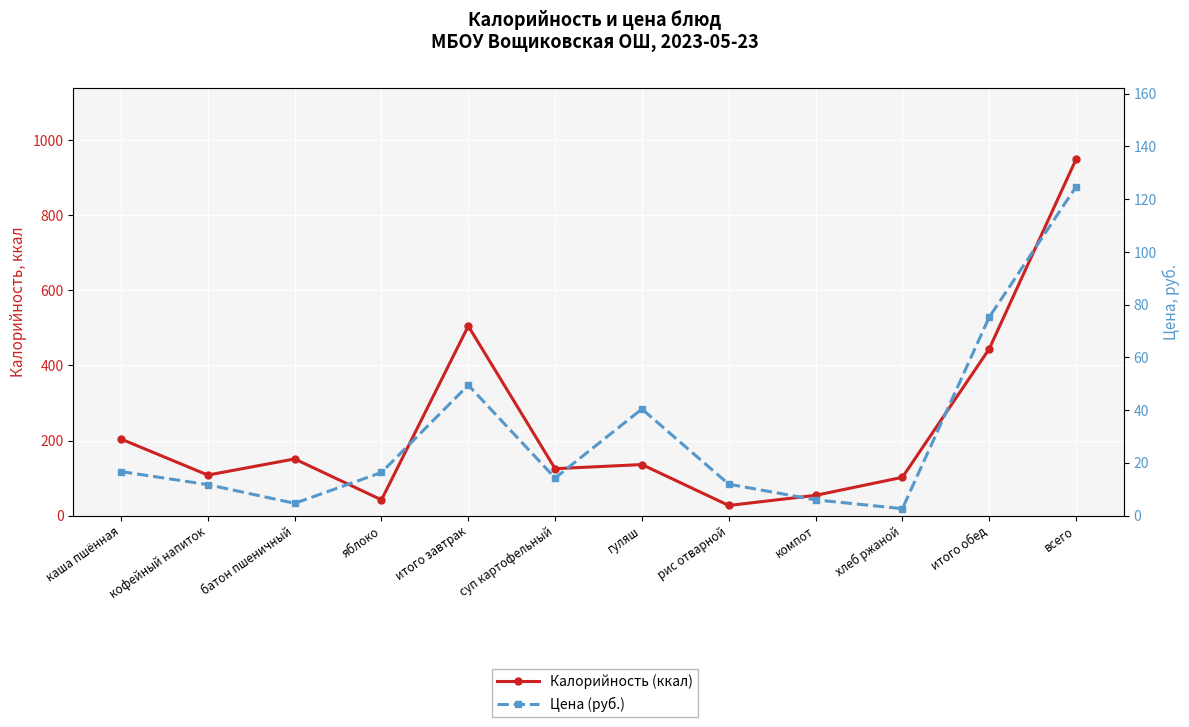

True or false: Цена (руб.) and Калорийность (ккал) intersect in this chart.

False